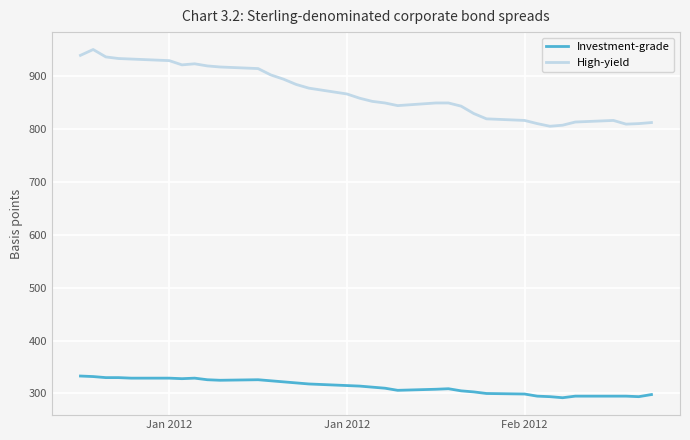

What is the difference between the maximum and minimum values in the Investment-grade series?

41